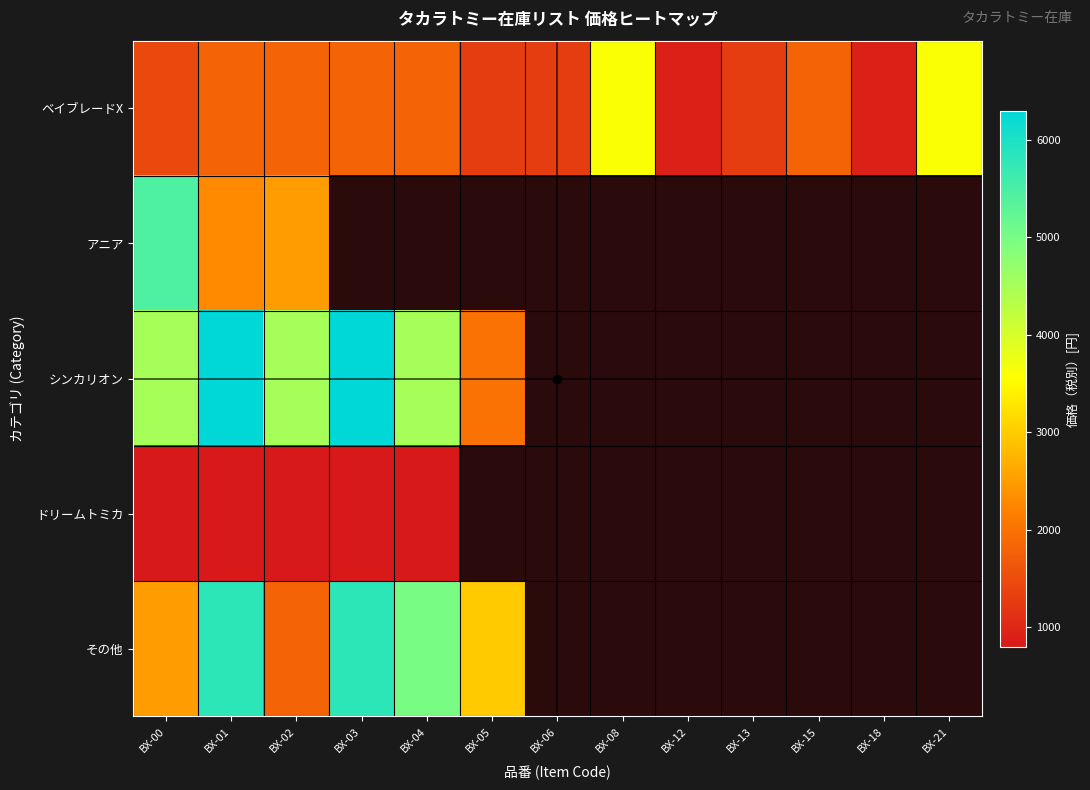

What is the minimum value shown in the chart?

800.0